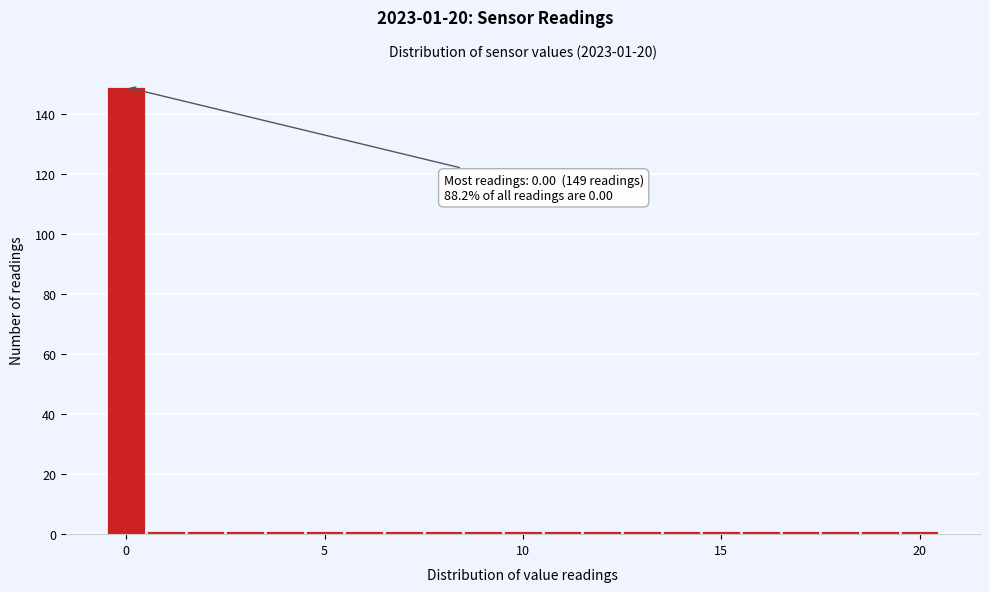

Around what value on the x-axis is the tallest bar? Give the approximate position of its centre, as read against the axis.

0.0